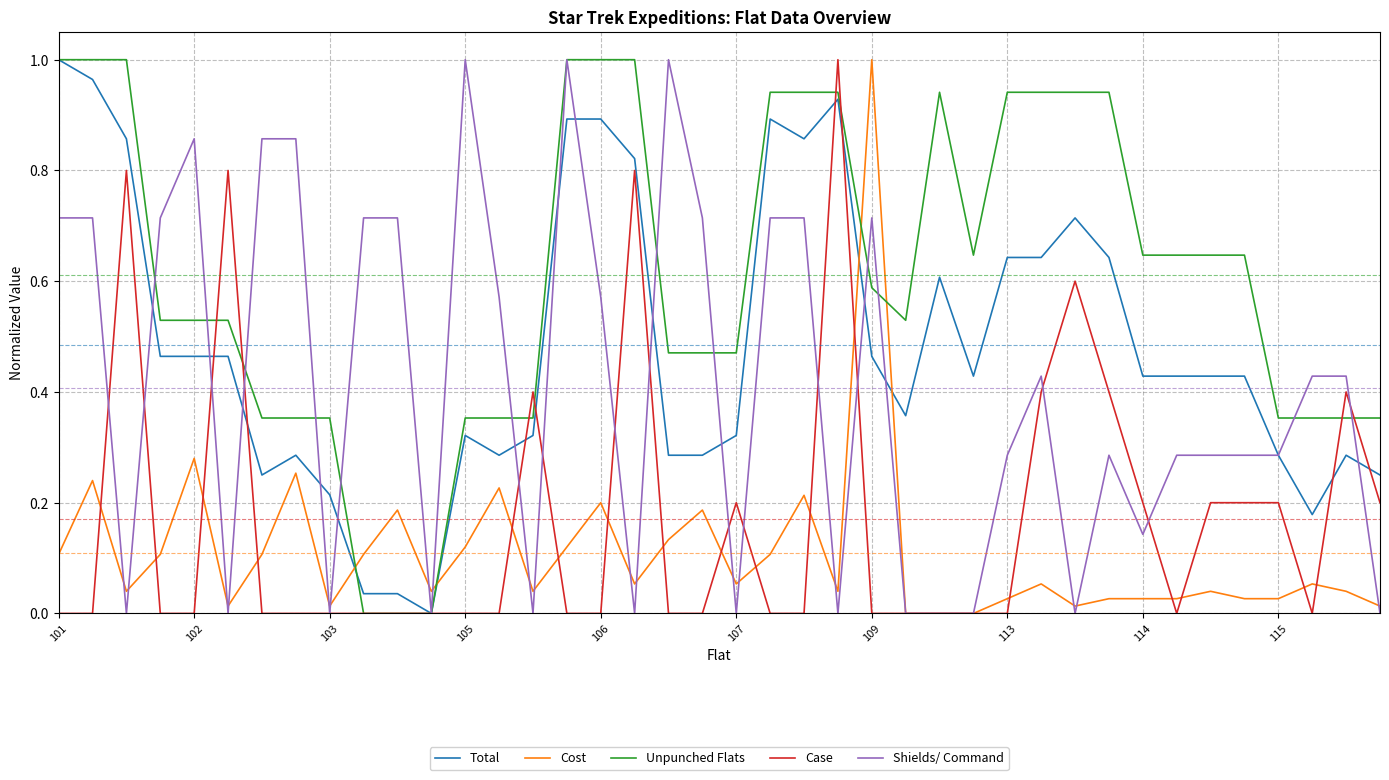

How many series are shown in this chart?

5